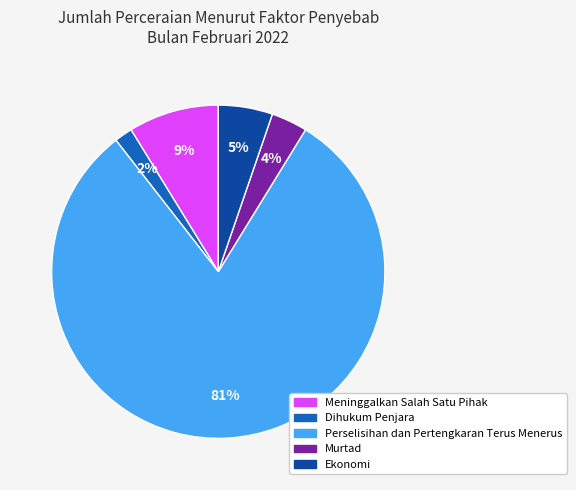

Between Dihukum Penjara and Meninggalkan Salah Satu Pihak, which is larger?

Meninggalkan Salah Satu Pihak